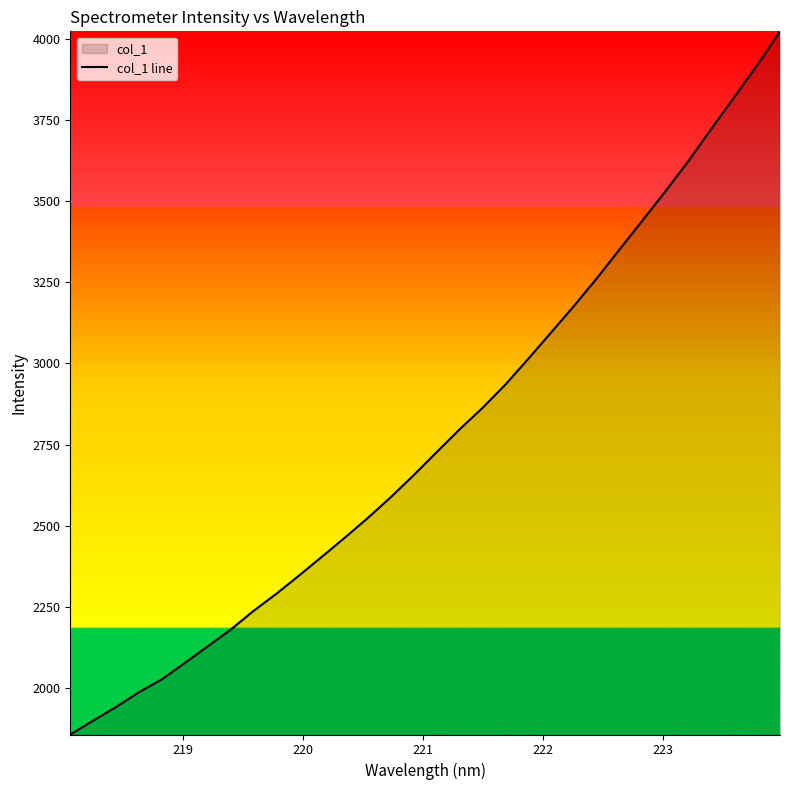

What is the greatest value displayed?

4024.7